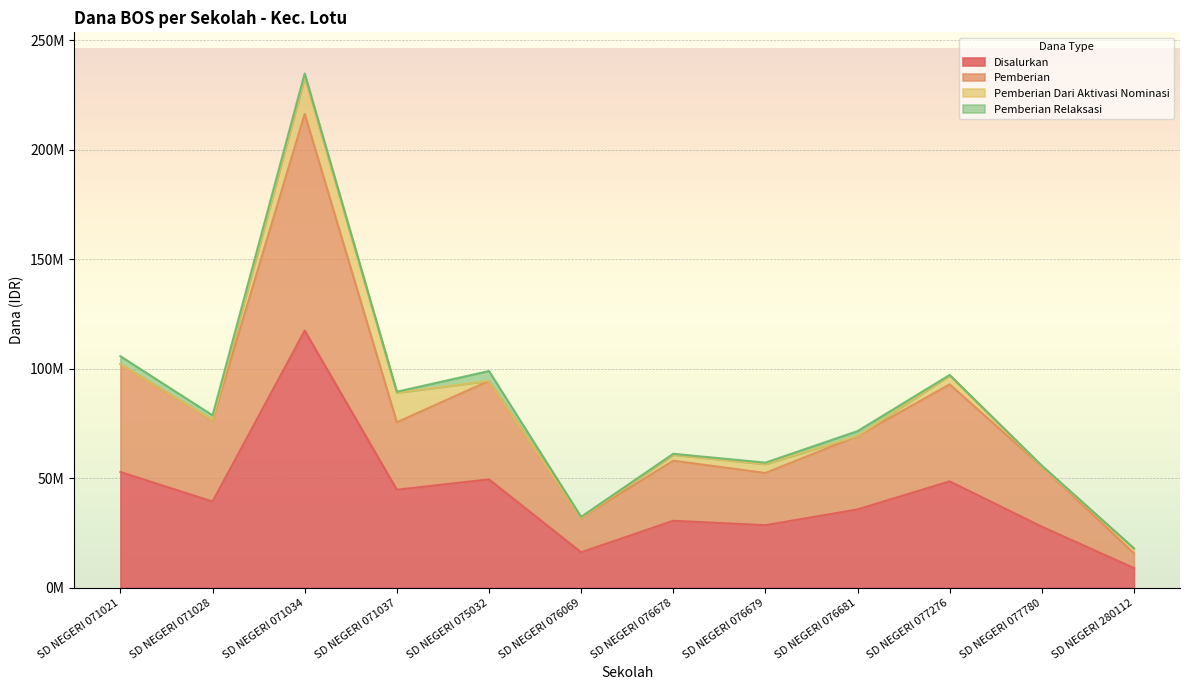

What are all the series names shown in the legend?

Disalurkan, Pemberian, Pemberian Dari Aktivasi Nominasi, Pemberian Relaksasi